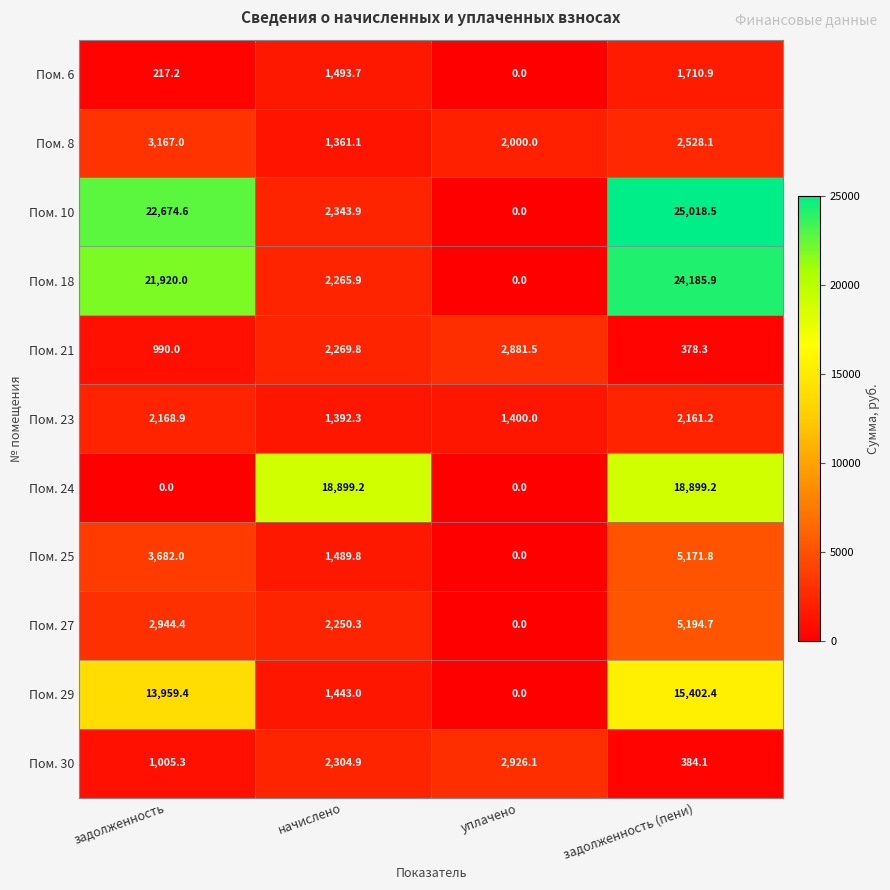

Which series changed the most between задолженность and начислено?

Пом. 10